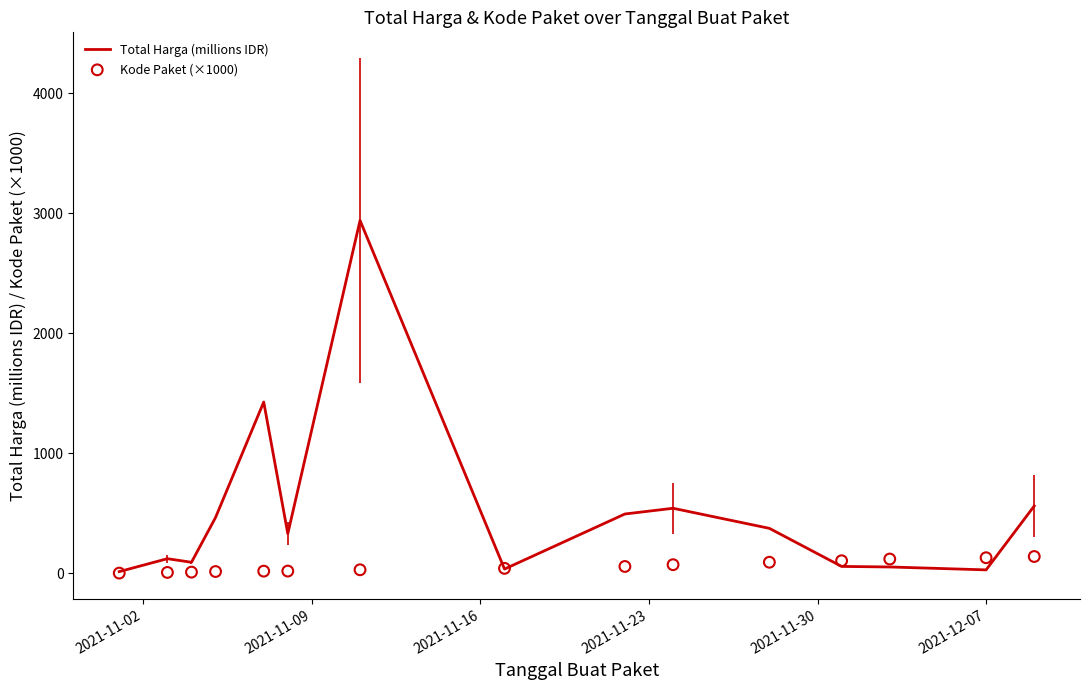

Which series has the largest total across all categories?

Total Harga (millions IDR)